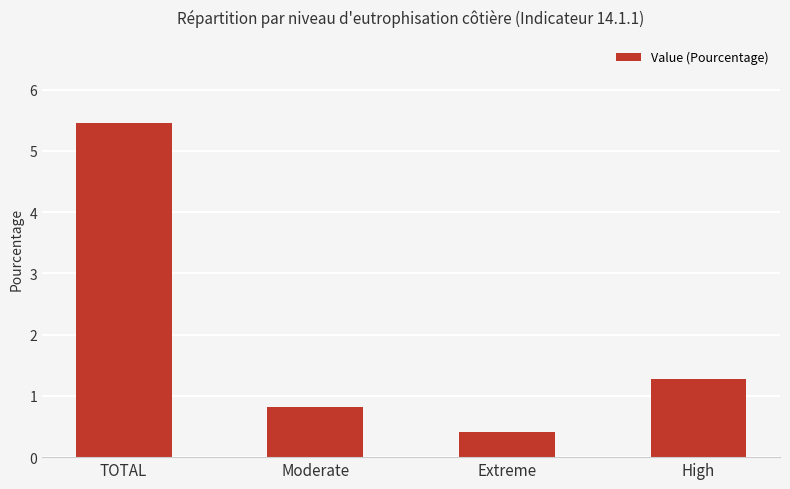

What is the average value?

2.0